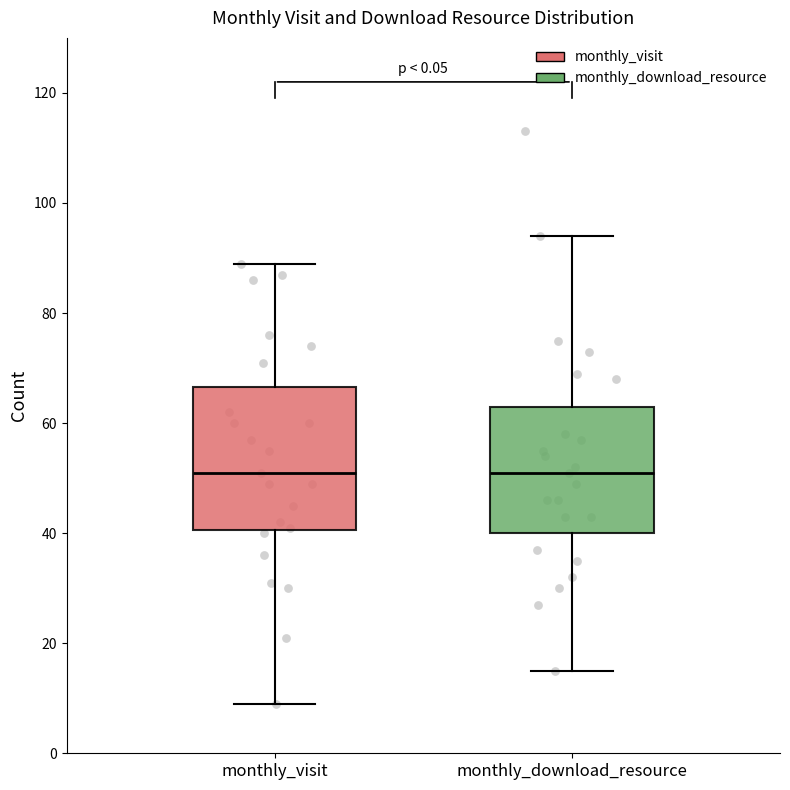

Reading left to right, transcribe this box plot: for each box, give where its median line is, the range the box spans, and where its two whiskers end, as read against the y-axis. The values are not printed on the chart, so give them approximately, as read against the axis.

monthly_visit: median 52, box 40 to 66, whiskers 10 to 90
monthly_download_resource: median 52, box 40 to 64, whiskers 16 to 94